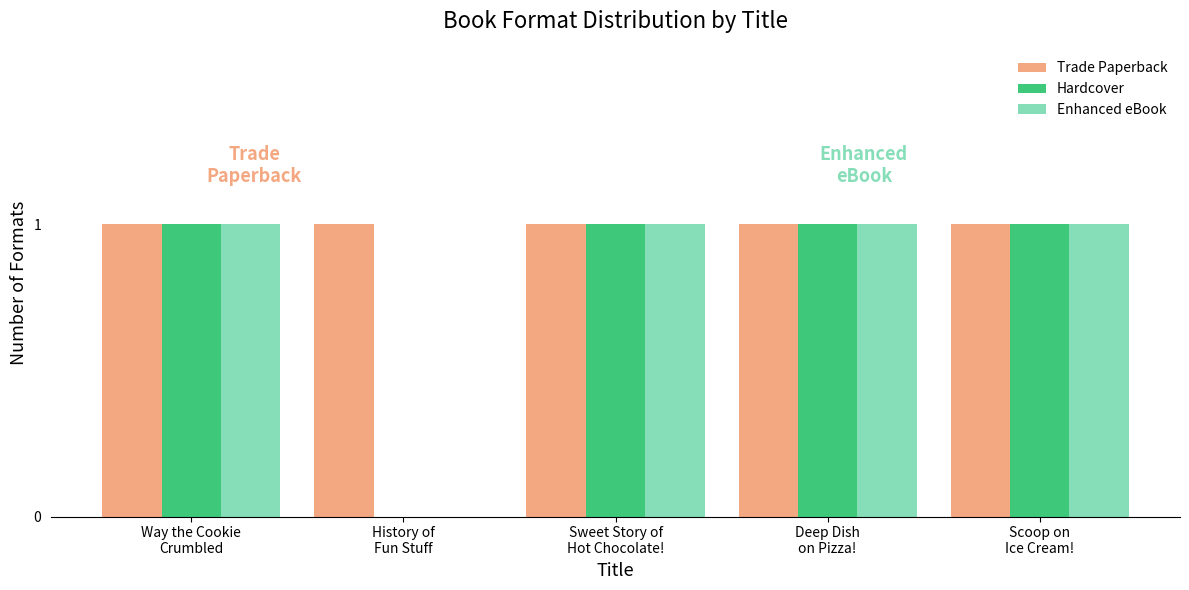

Are the bars horizontal?

No